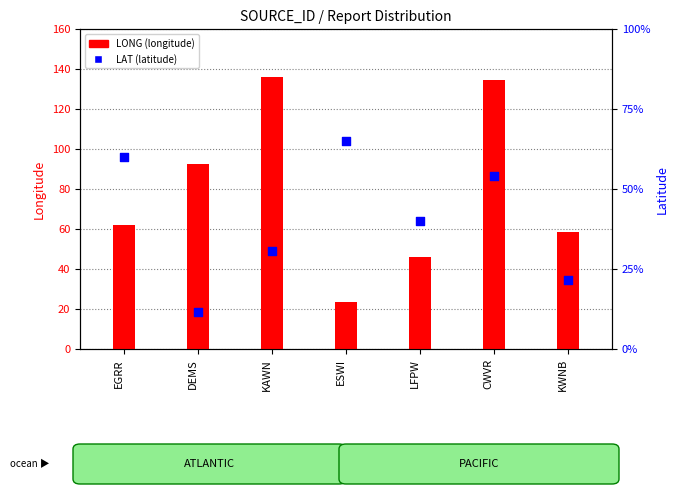

At how many categories does at least one series exceed 23?

7